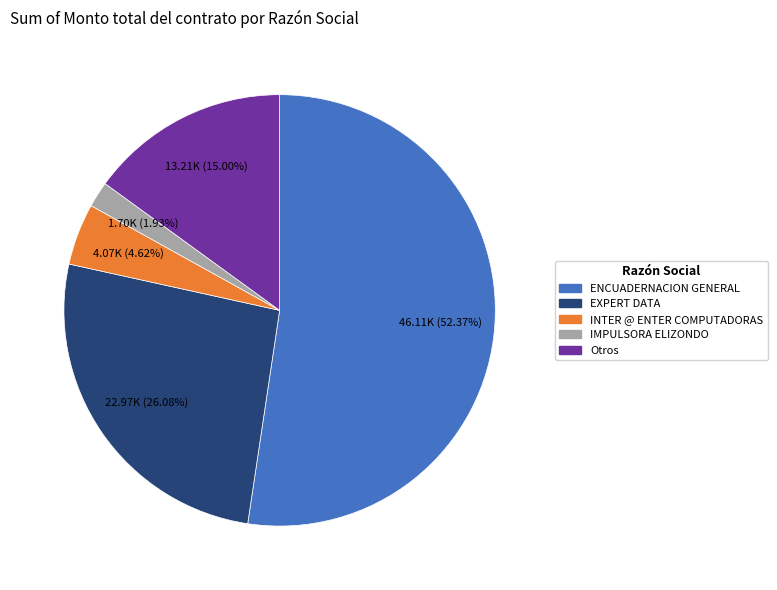

Does any single category account for the majority?

Yes